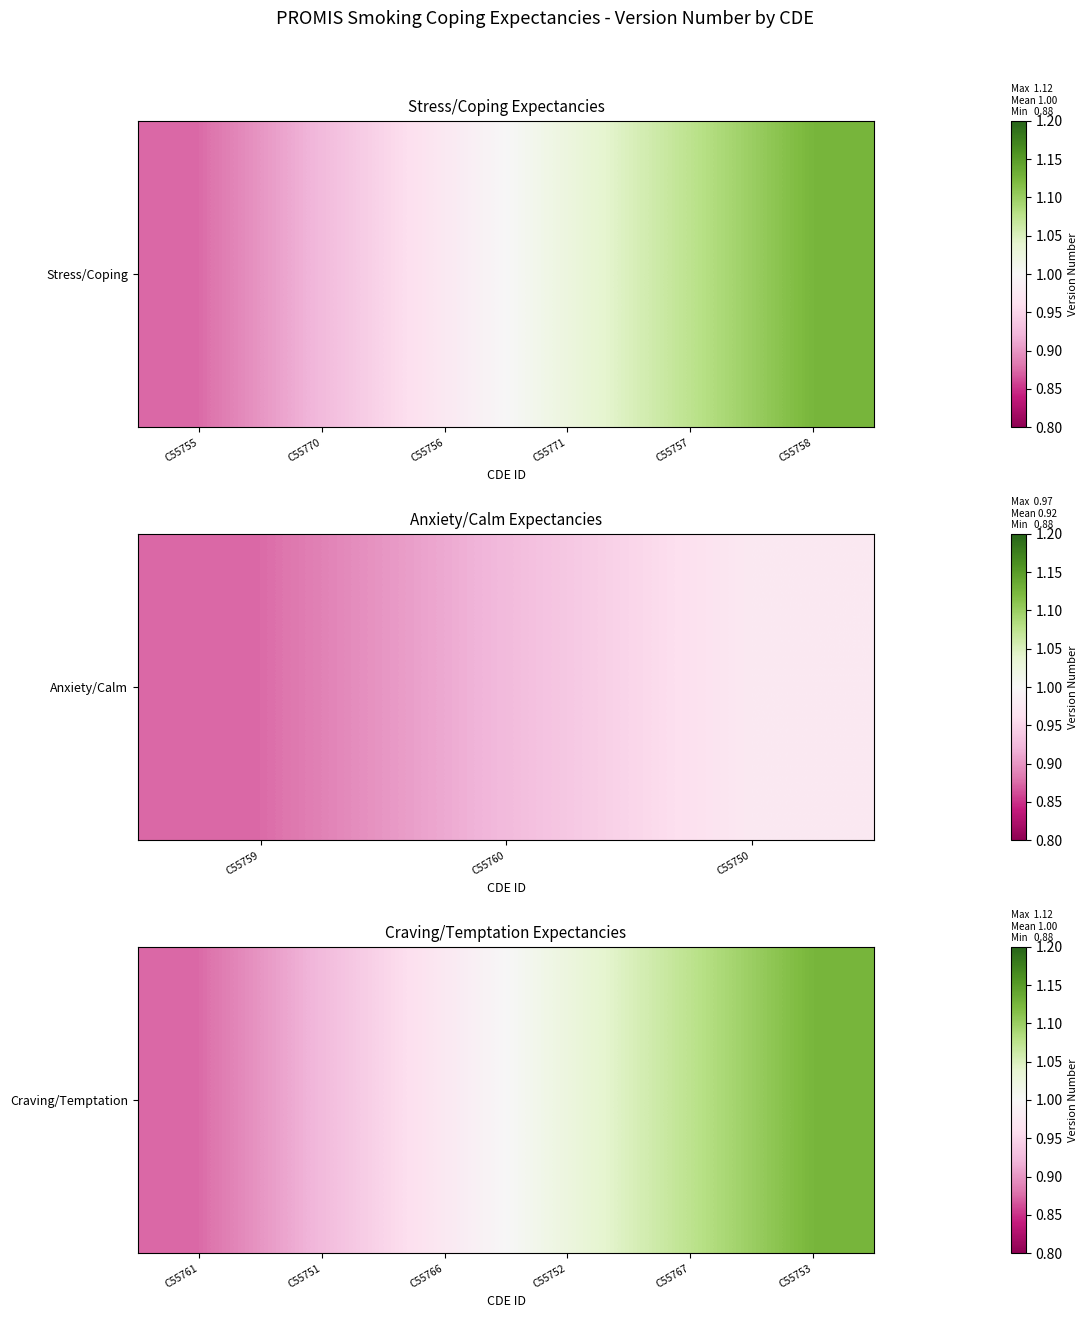

What is the greatest value displayed?

1.1